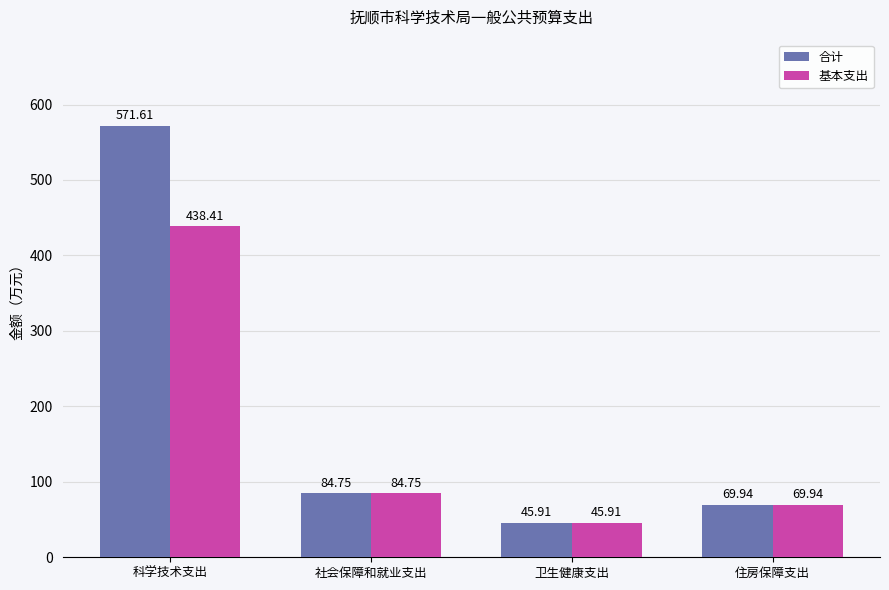

The value of 合计 at 卫生健康支出 is 45.9. True or false?

True